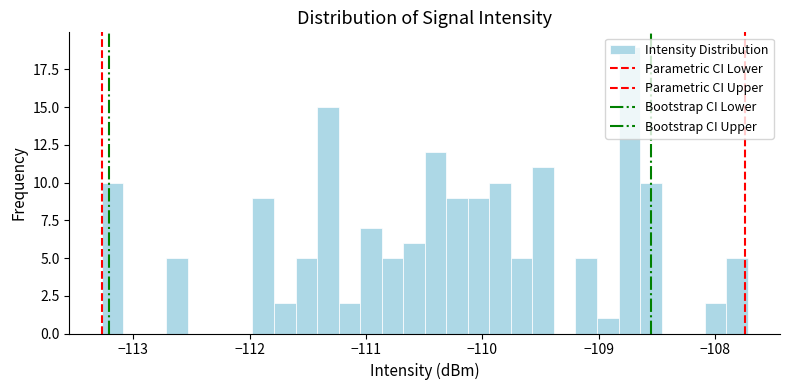

Read against the x-axis, roughly where is the centre of the tallest bar?

-108.7